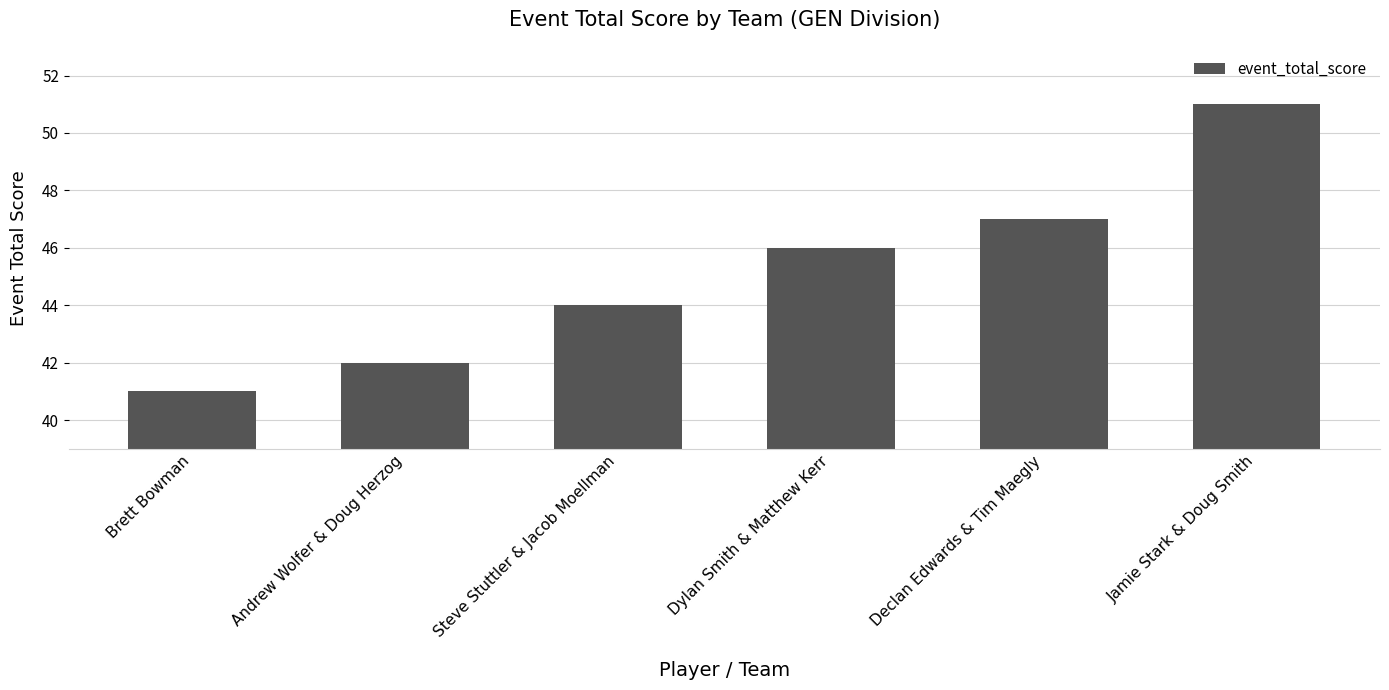

What is the ratio of the value at Jamie Stark & Doug Smith to the value at Andrew Wolfer & Doug Herzog?

1.2